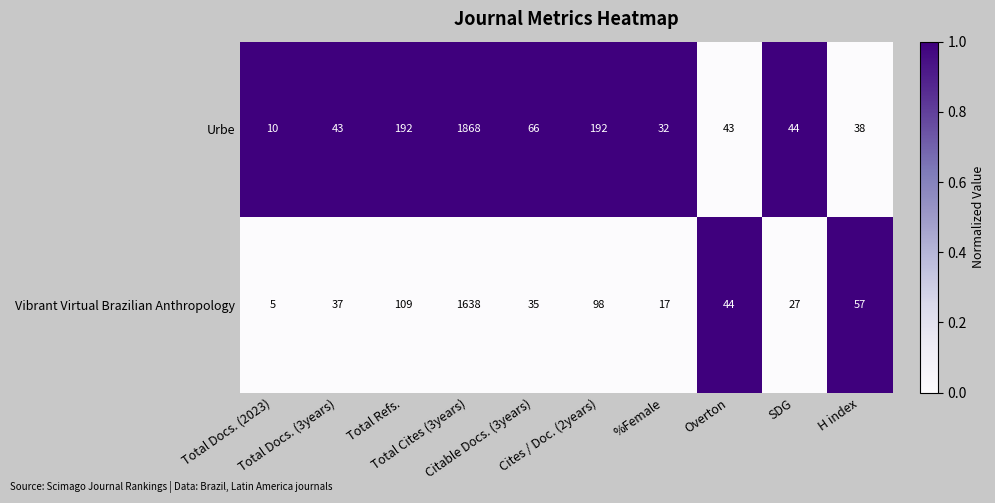

Count the number of categories in the chart.

10